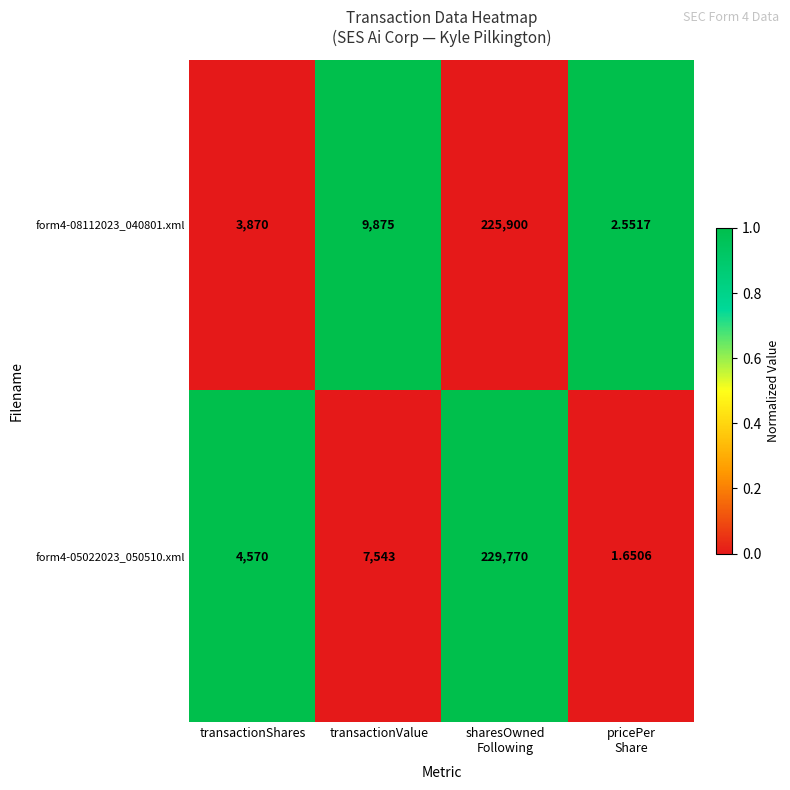

At which label is form4-05022023_050510.xml closest to 114885?

transactionValue